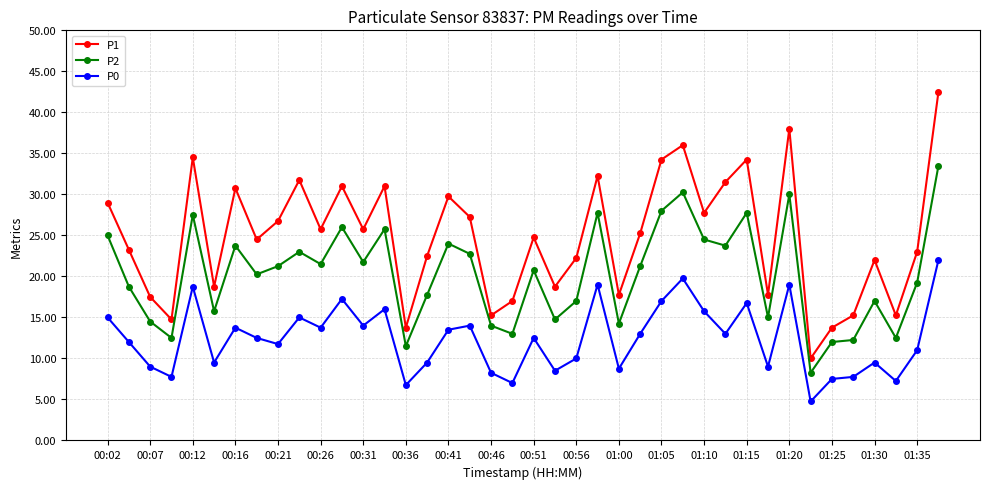

True or false: P0 and P2 intersect in this chart.

False